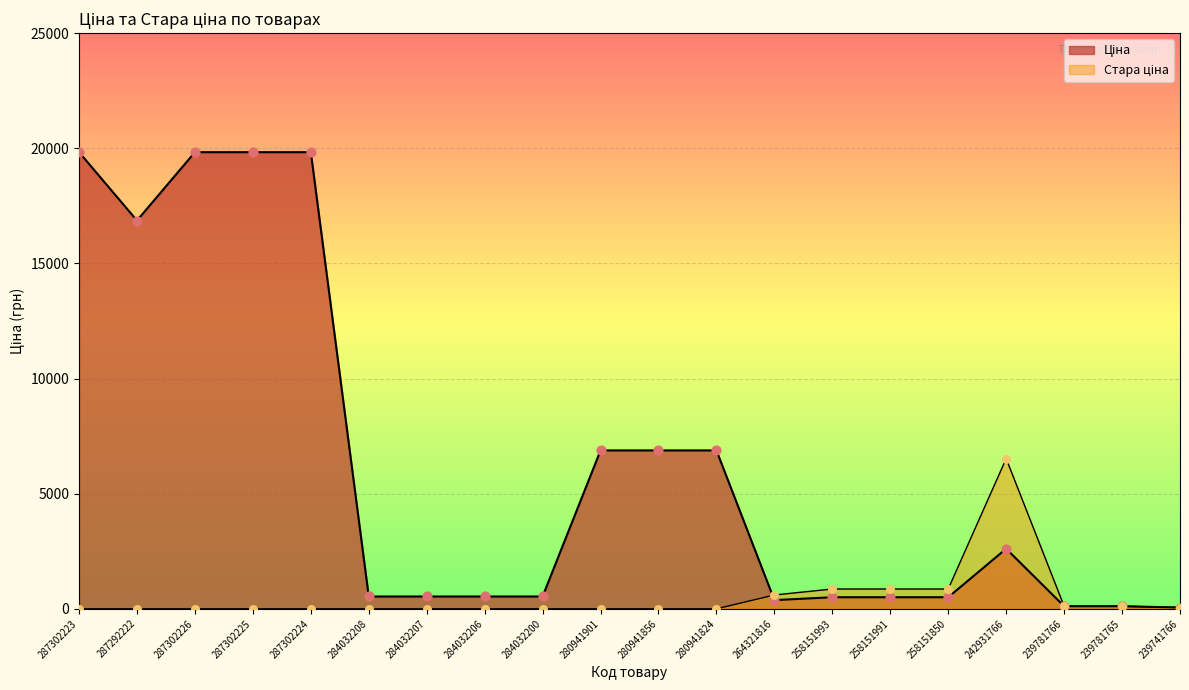

What are all the series names shown in the legend?

Ціна, Стара ціна